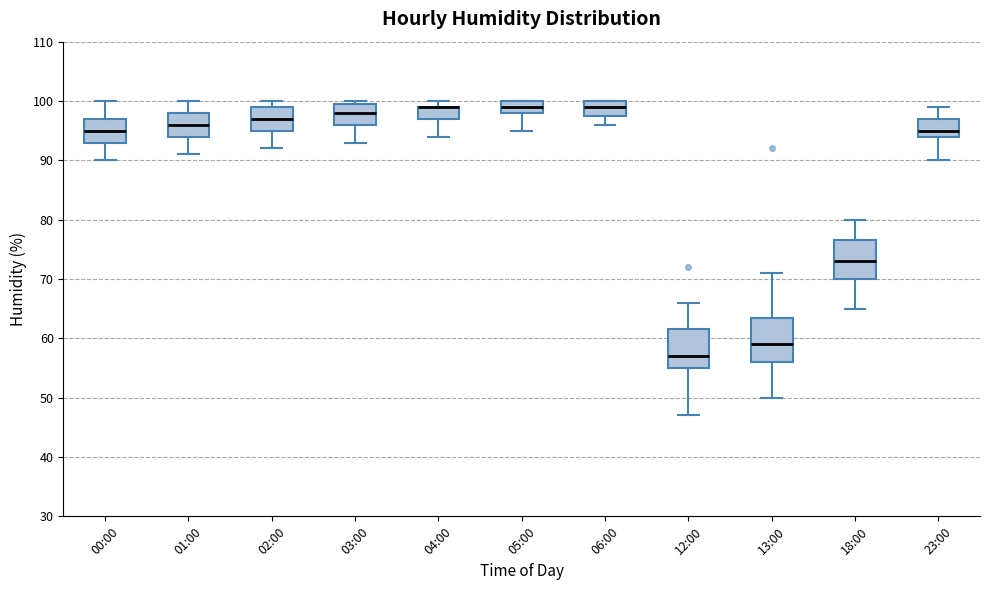

Comparing the boxes themselves (not the whiskers), which one is the tallest?

13:00